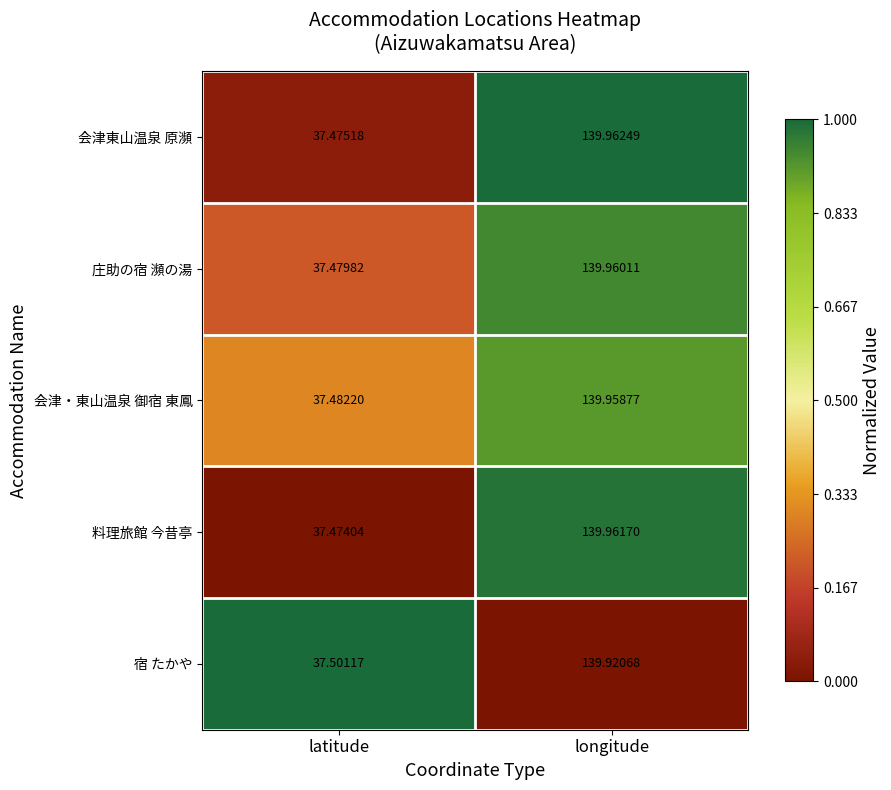

At latitude, list the series in order from largest to smallest.

宿 たかや, 会津・東山温泉 御宿 東鳳, 庄助の宿 瀕の湯, 会津東山温泉 原瀕, 料理旅館 今昔亭